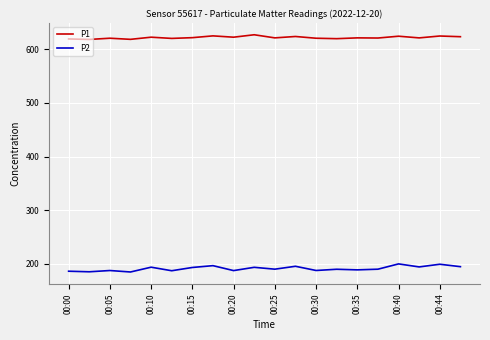

Which series has the largest total across all categories?

P1